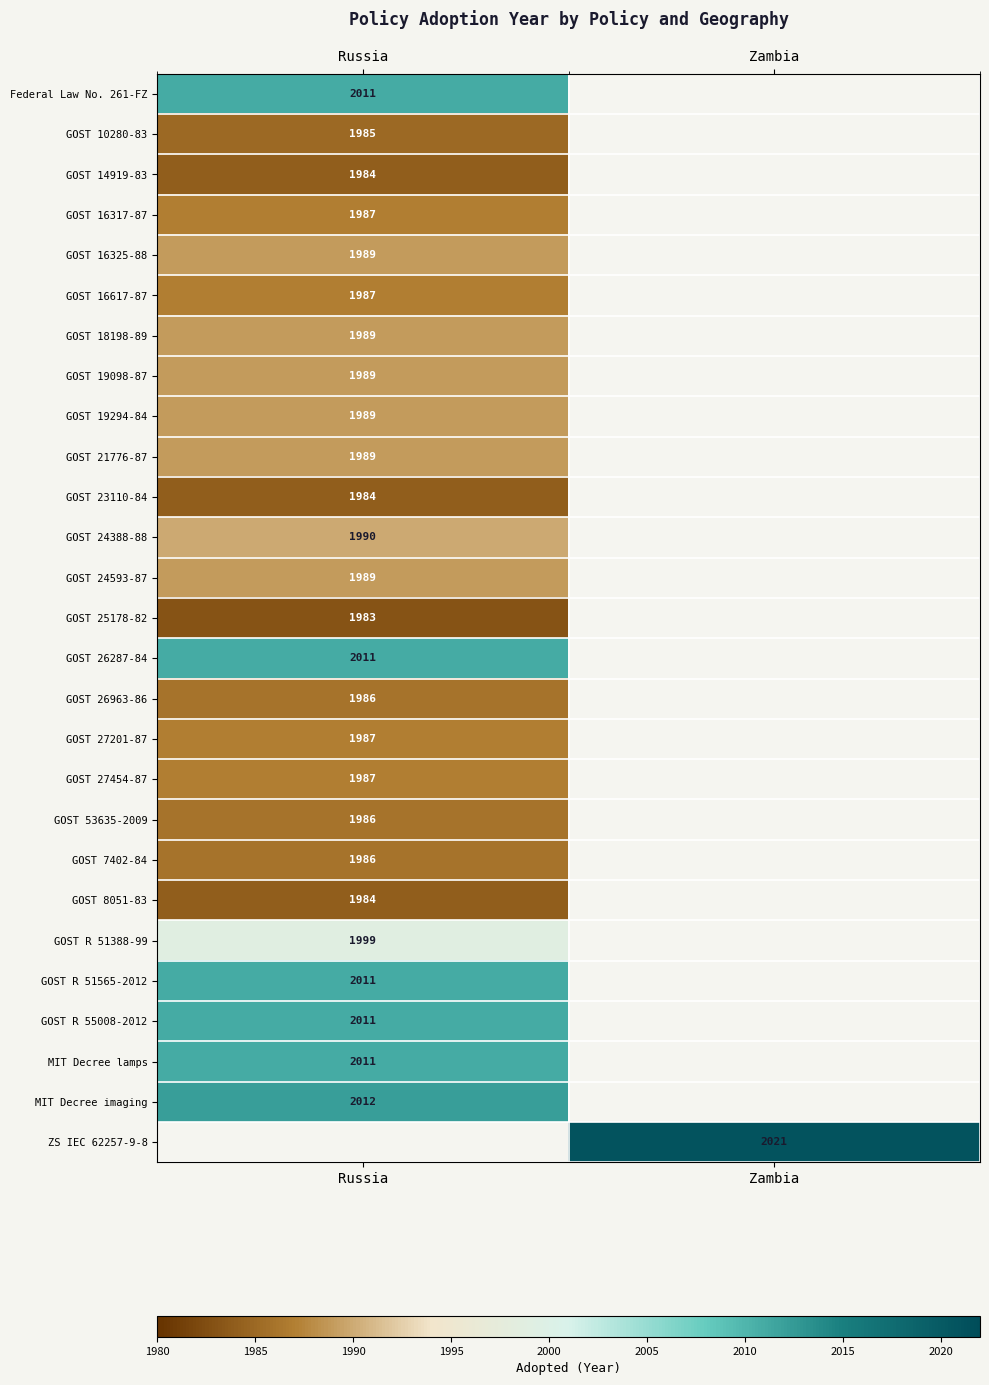

How many categories are shown in the chart?

2